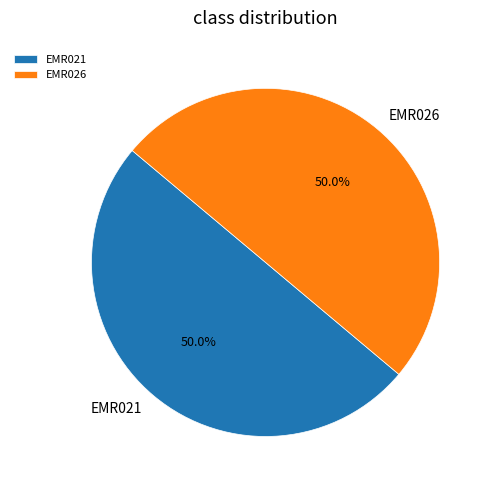

How much of the chart is everything except EMR026?

50.0%